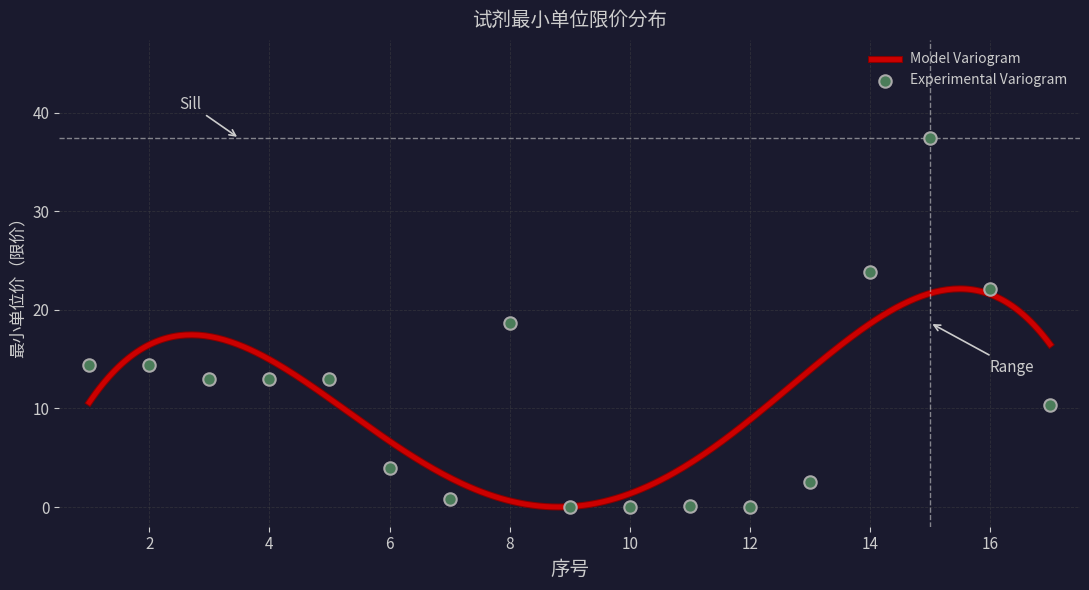

What is the change in value from 3 to 9?

-12.9